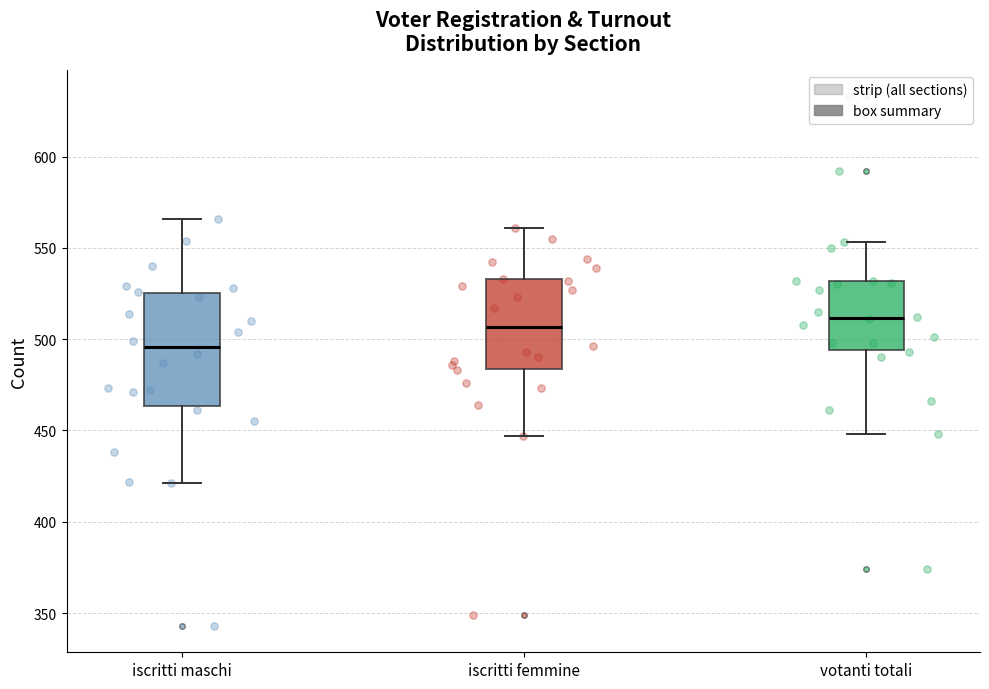

Where is the upper edge of the box for iscritti maschi on the y-axis? The values are not printed on the chart, so give them approximately, as read against the axis.

525